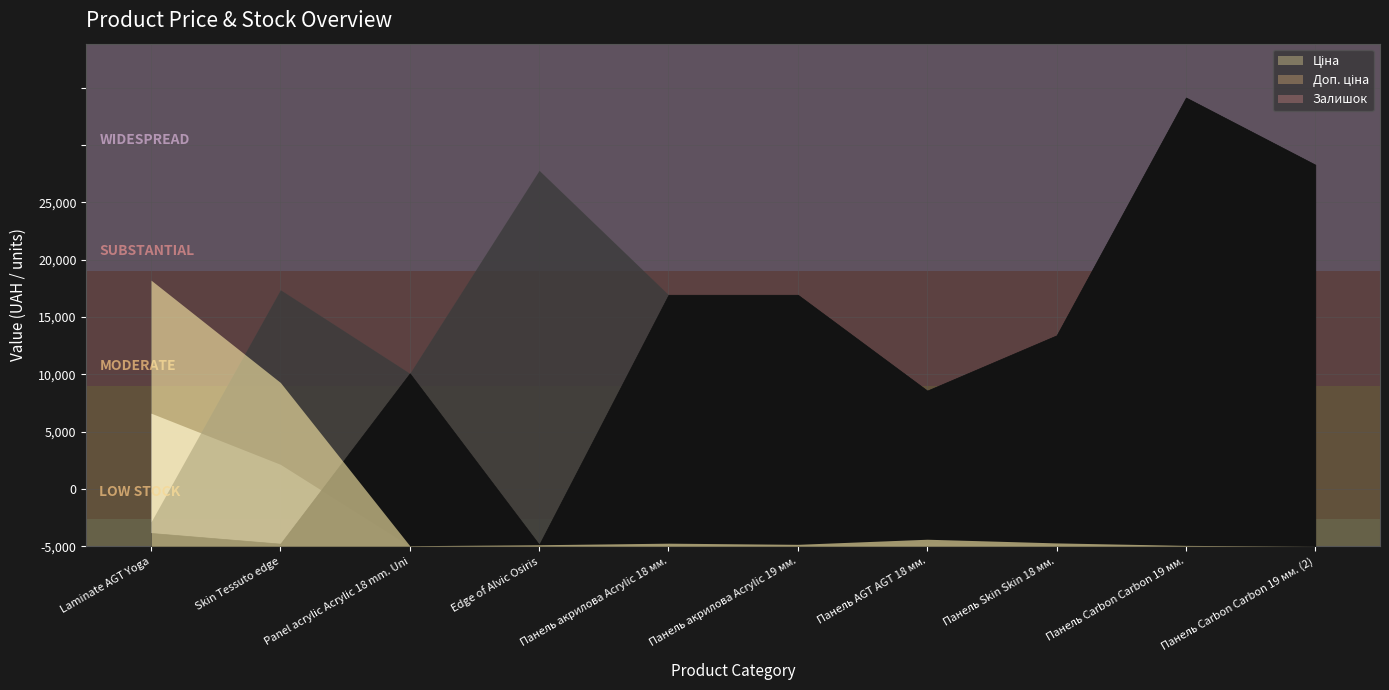

List the labels in order of Залишок value, smallest first.

Панель Carbon Carbon 19 мм. (2), Panel acrylic Acrylic 18 mm. Uni, Панель Carbon Carbon 19 мм., Edge of Alvic Osiris, Панель акрилова Acrylic 19 мм., Панель акрилова Acrylic 18 мм., Панель Skin Skin 18 мм., Панель AGT AGT 18 мм., Skin Tessuto edge, Laminate AGT Yoga